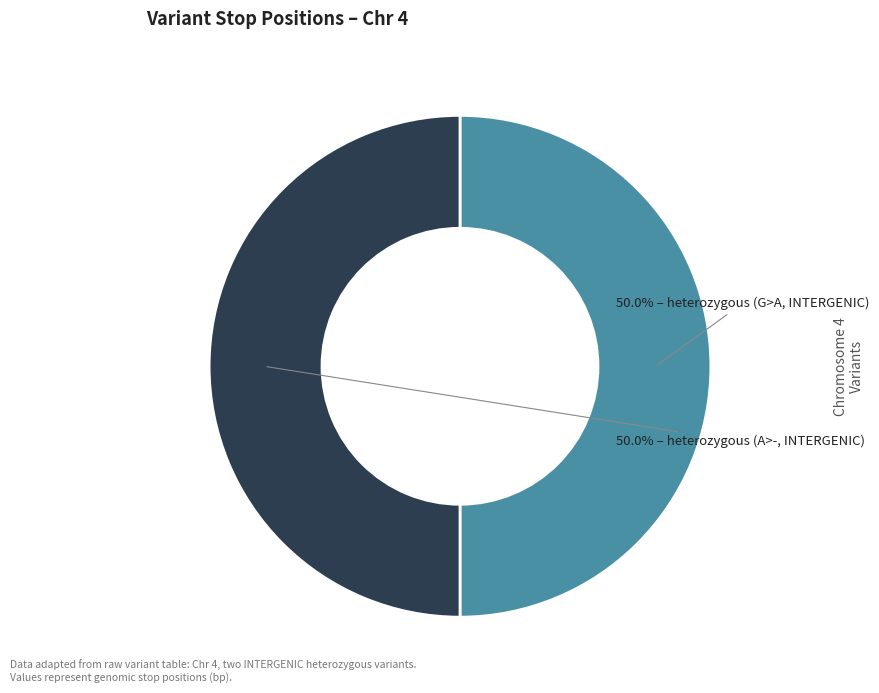

How many slices are in this pie chart?

2